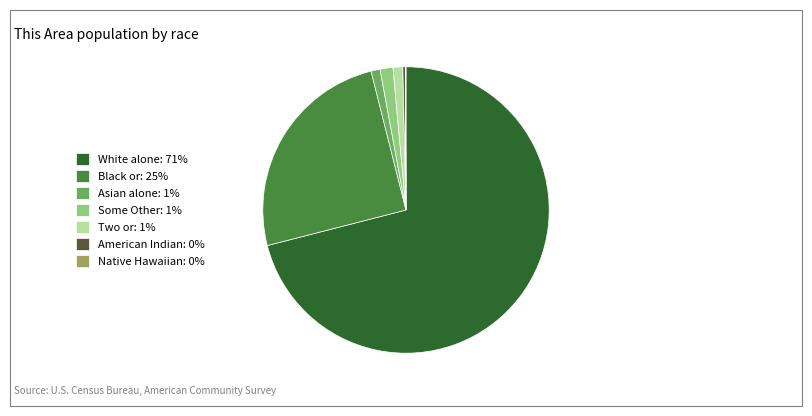

Which has a higher value, Two or: 1% or White alone: 71%?

White alone: 71%